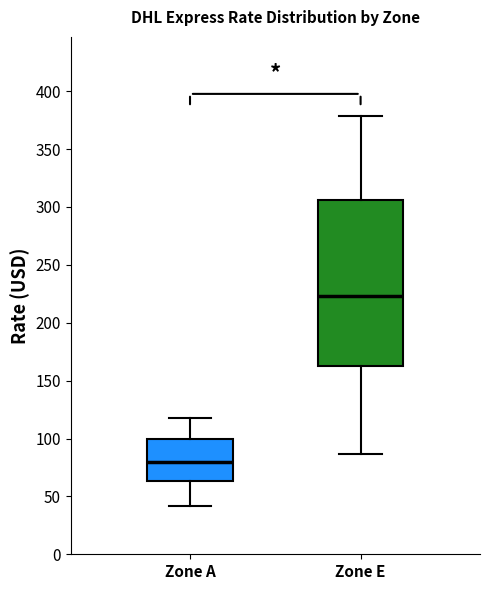

Reading left to right, read every box against the y-axis: the position of its median line, the range the box covers, and the ends of its whiskers. The values are not printed on the chart, so give them approximately, as read against the axis.

Zone A: median 80, box 65 to 100, whiskers 40 to 115
Zone E: median 225, box 165 to 305, whiskers 85 to 380